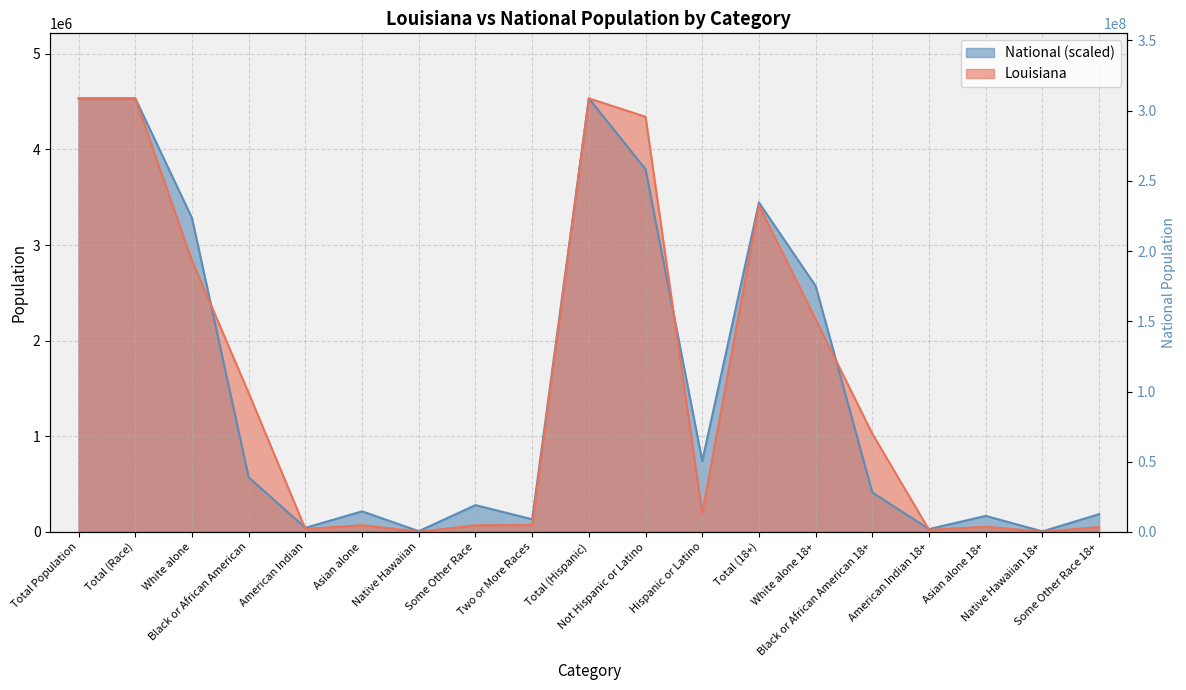

What are all the series names shown in the legend?

Louisiana, National